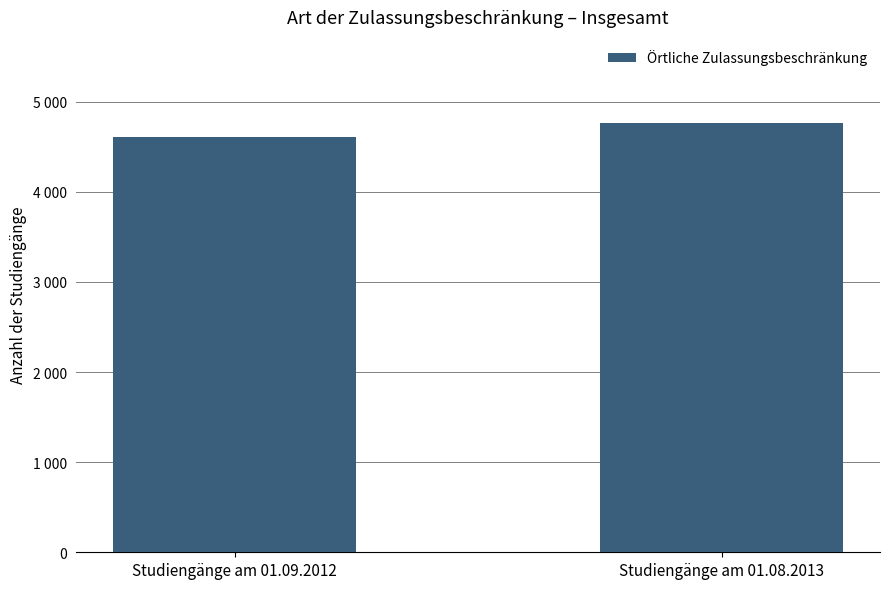

Rank the categories by value from highest to lowest.

Studiengänge am 01.08.2013, Studiengänge am 01.09.2012